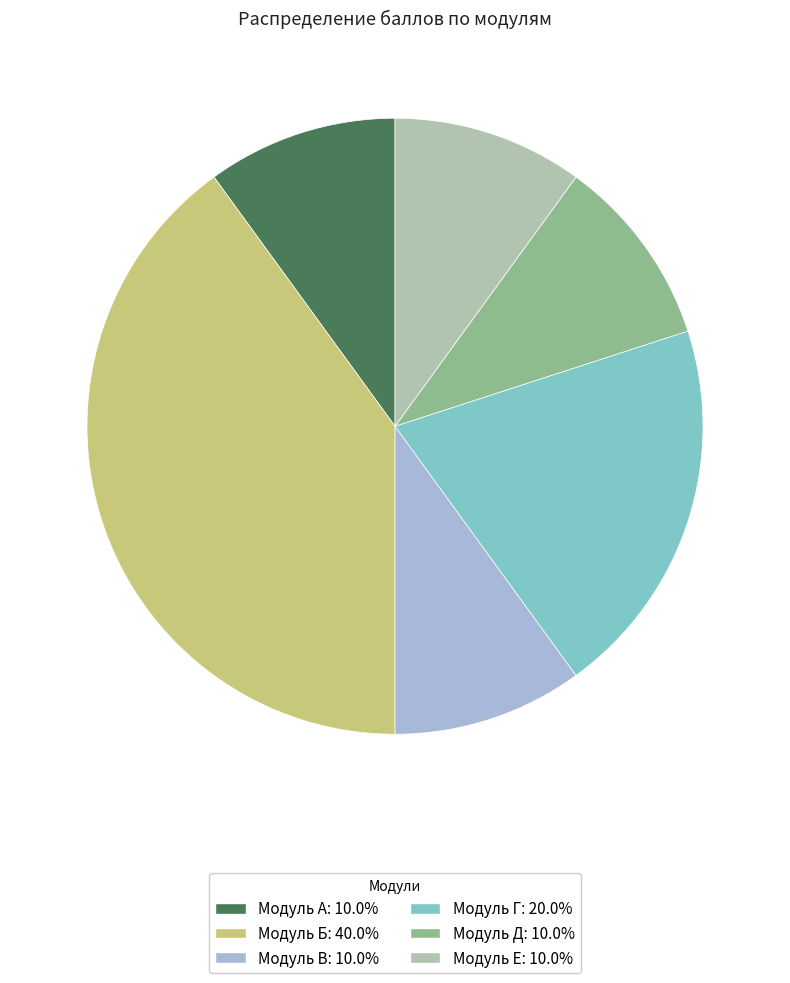

How many slices are in this pie chart?

6